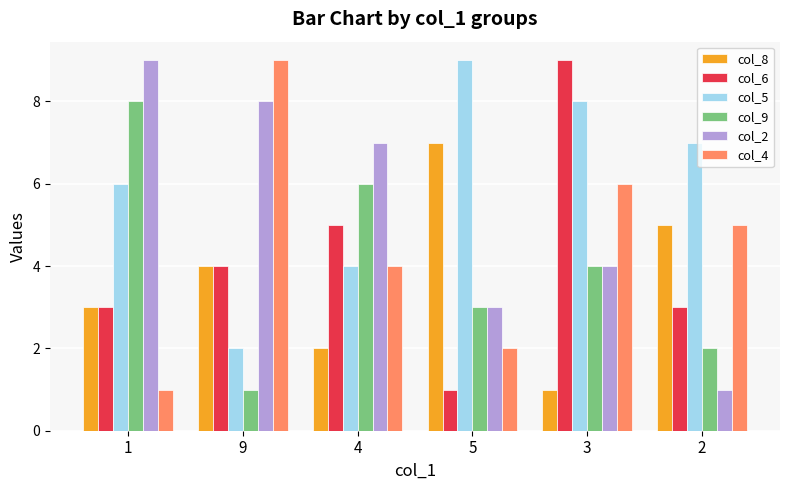

What is the sum of all col_9 values?

24